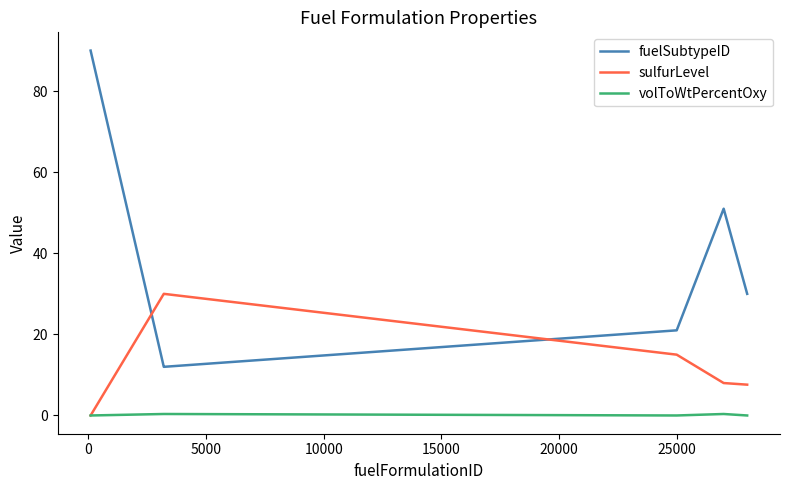

What is the difference between the maximum and minimum values in the fuelSubtypeID series?

78.0